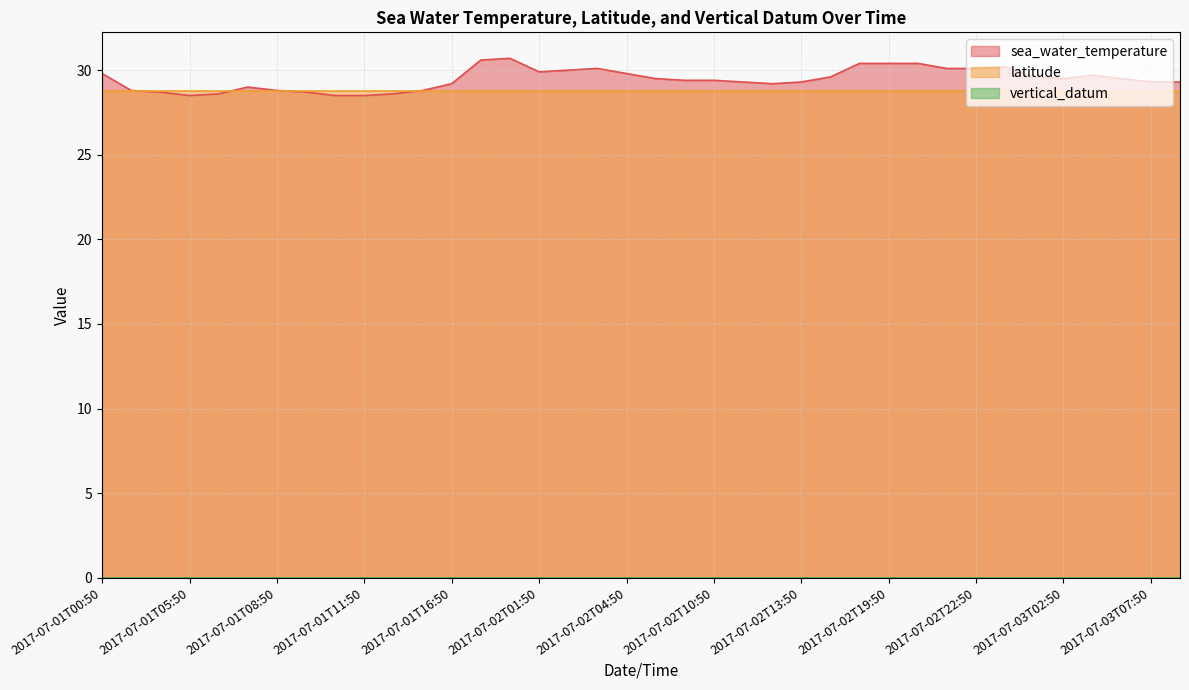

How many times do sea_water_temperature and latitude cross each other?

4